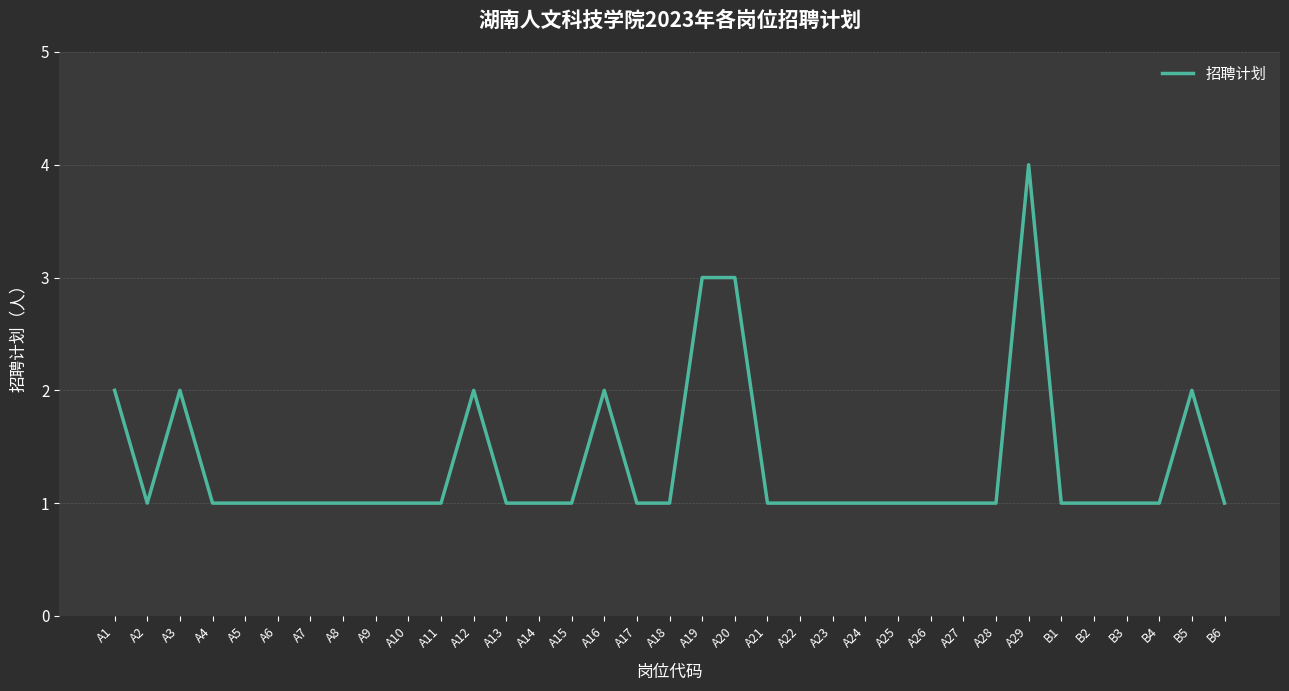

Approximately how many times larger is the value at A21 compared to A15?

1.0